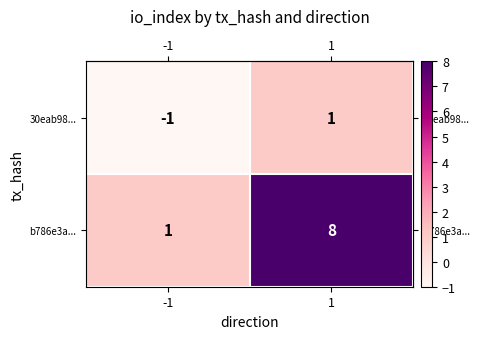

Which series has the largest range (max minus min)?

b786e3a...